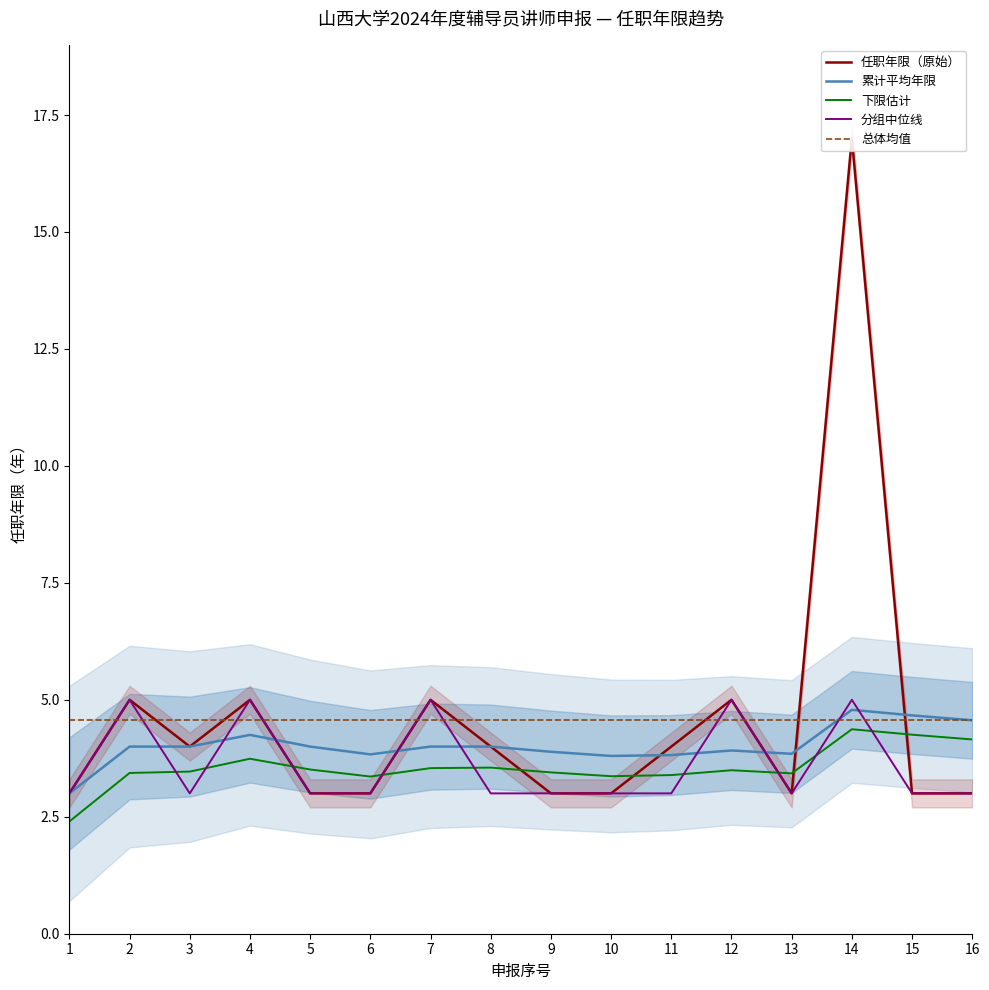

How many times do 总体均值 and 累计平均年限 cross each other?

1